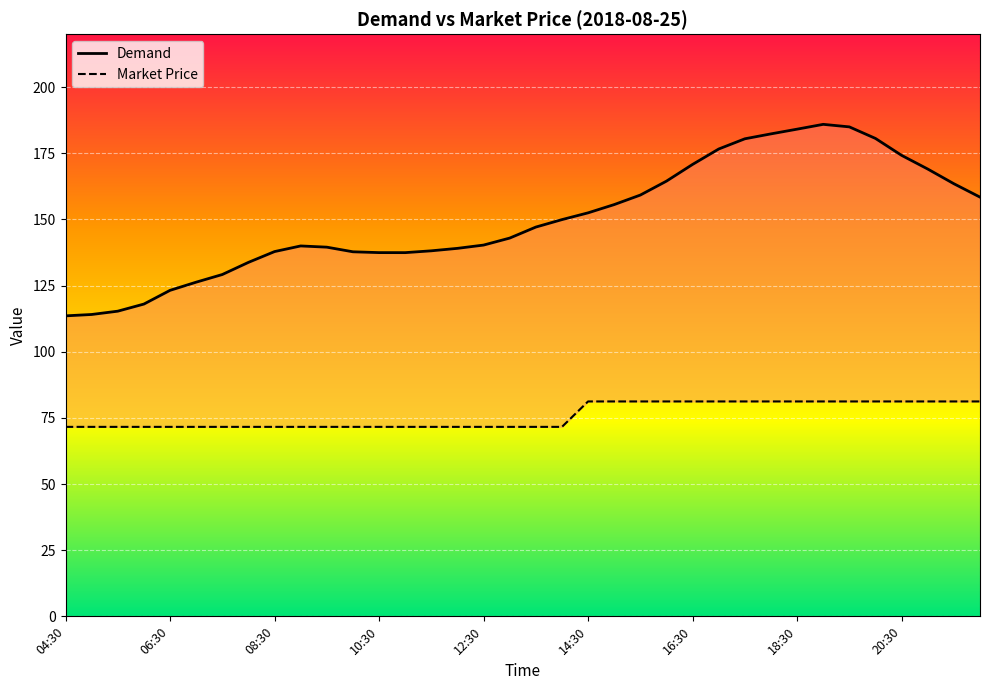

What is the average value of the Market Price series?

75.9